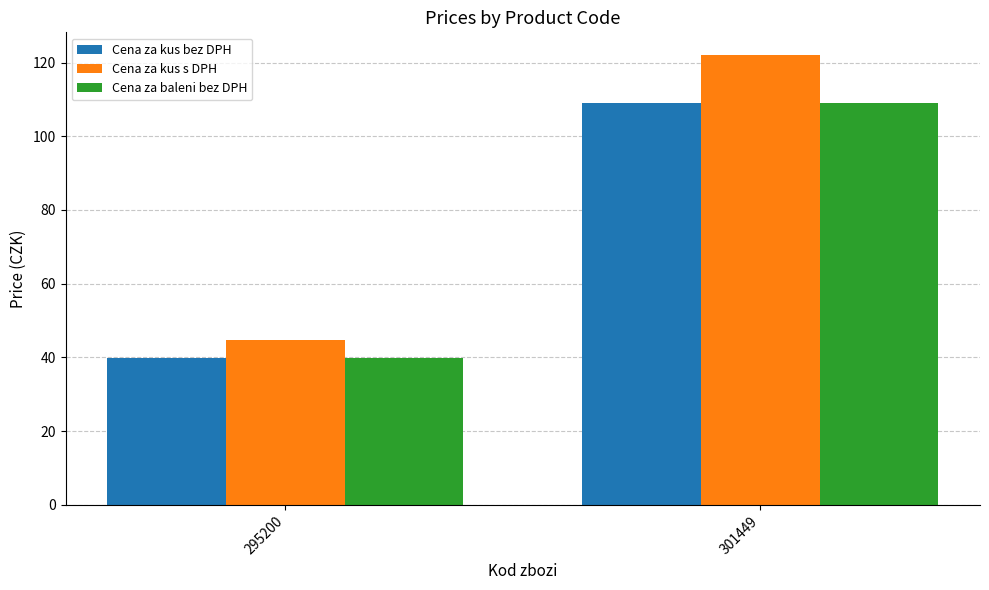

At which label does Cena za kus bez DPH reach its peak?

301449